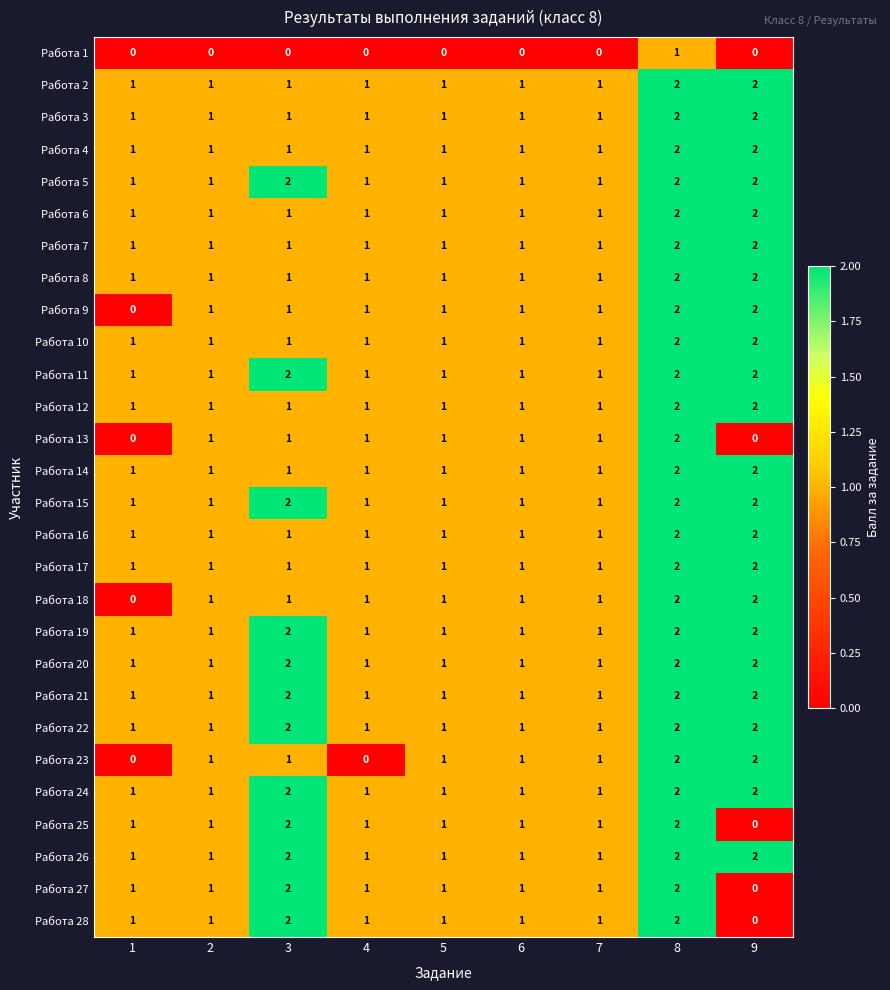

How many Работа 24 values are between 1 and 2?

9